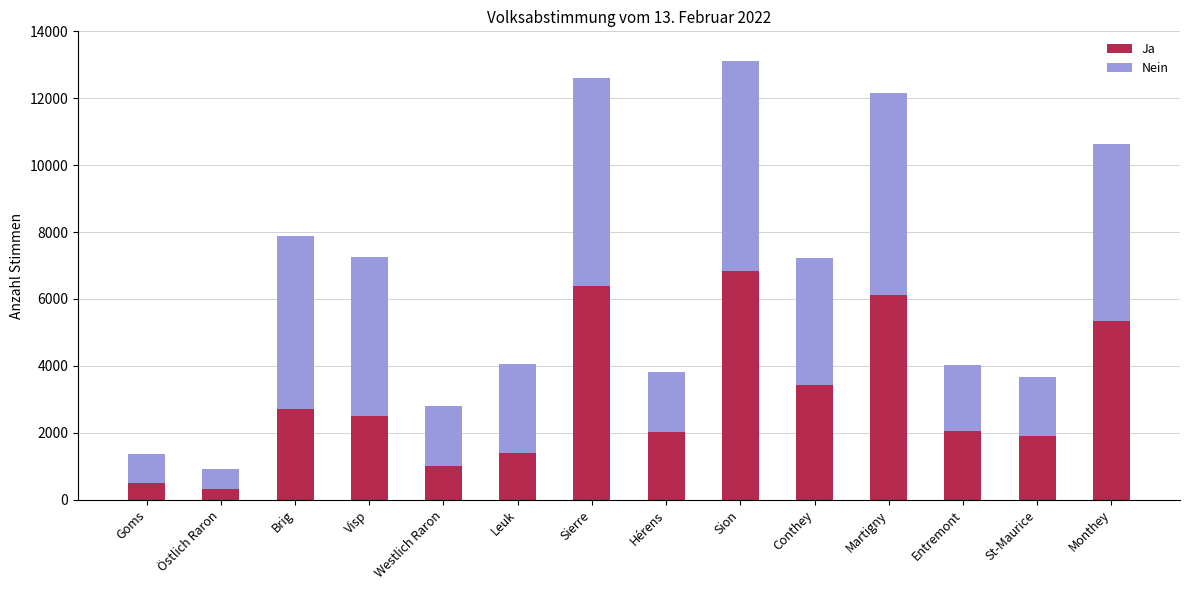

What is the sum of all Ja values?

42495